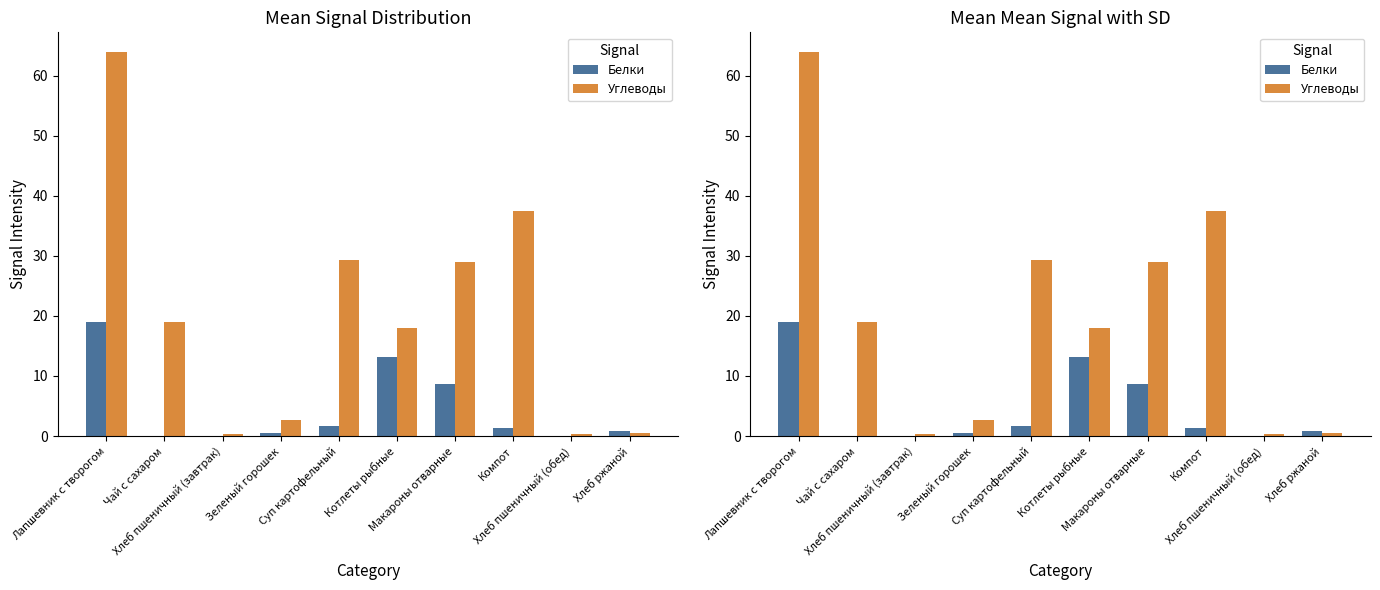

What is the lowest value of the Углеводы series?

0.4